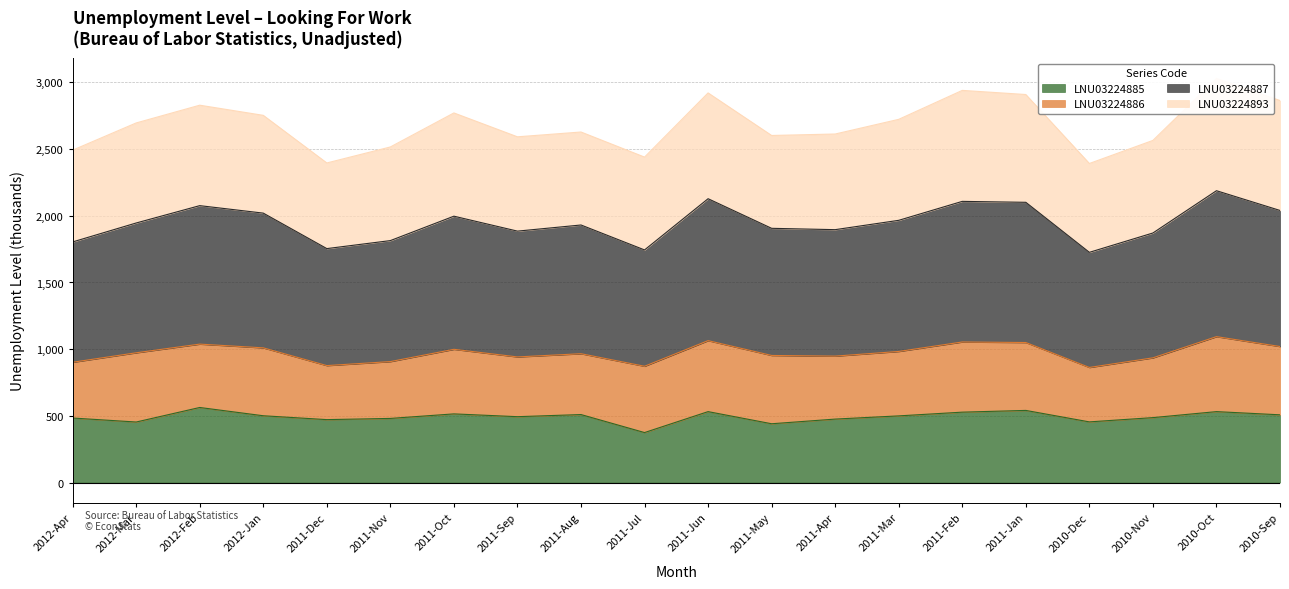

At how many categories does at least one series exceed 1627?

20